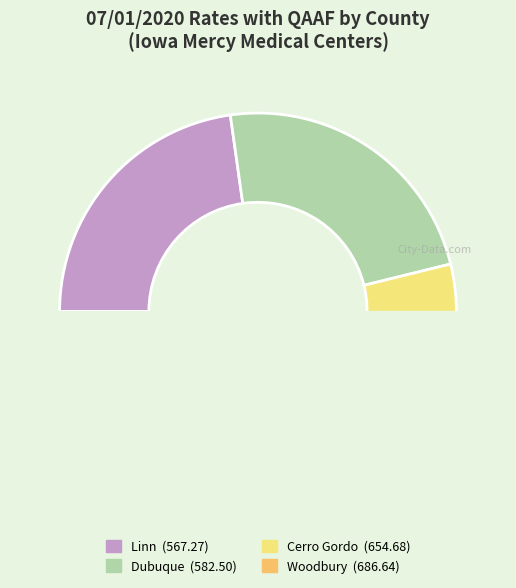

Count the number of slices in the pie.

4